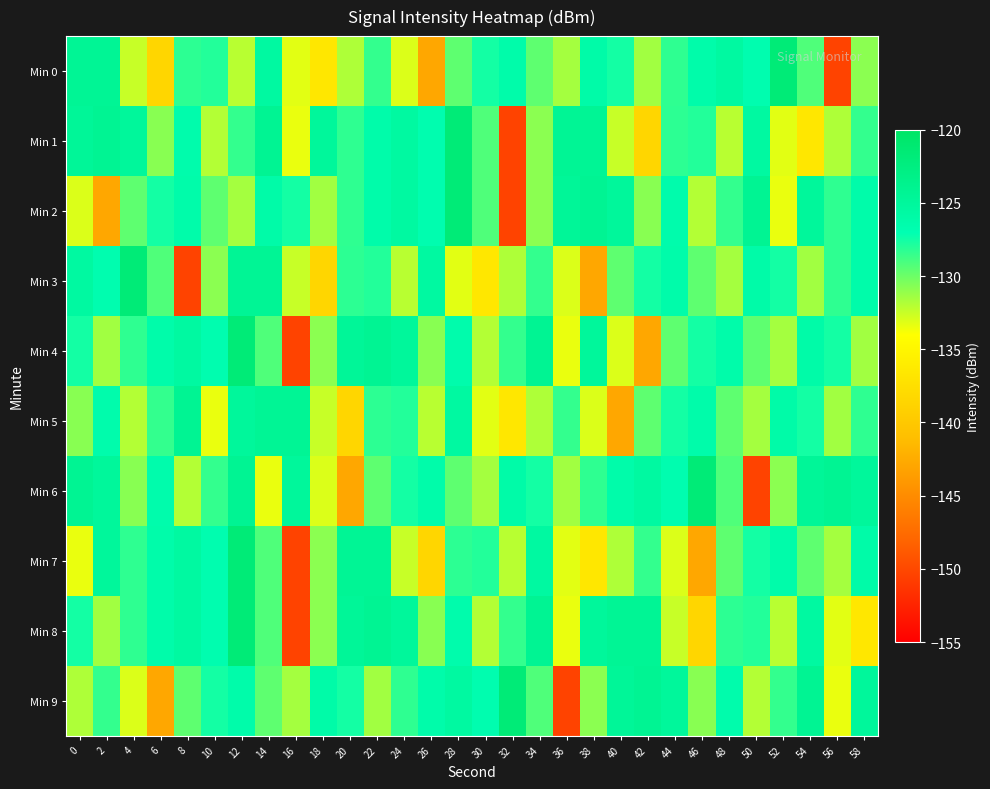

What is the smallest value displayed?

-150.3